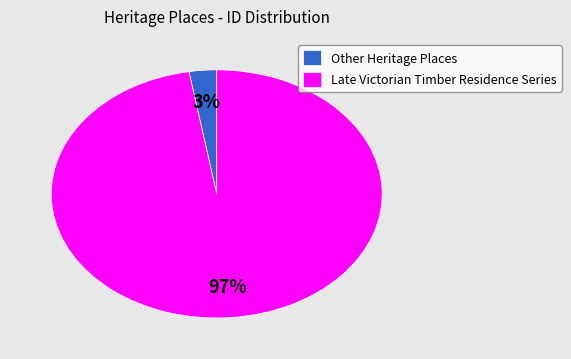

Does any single category account for the majority?

Yes